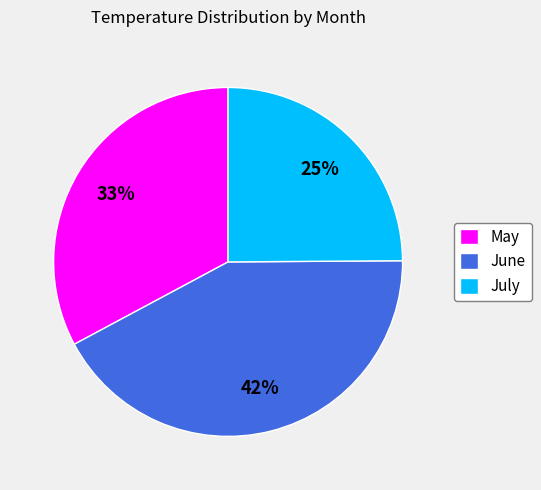

Count the number of slices in the pie.

3